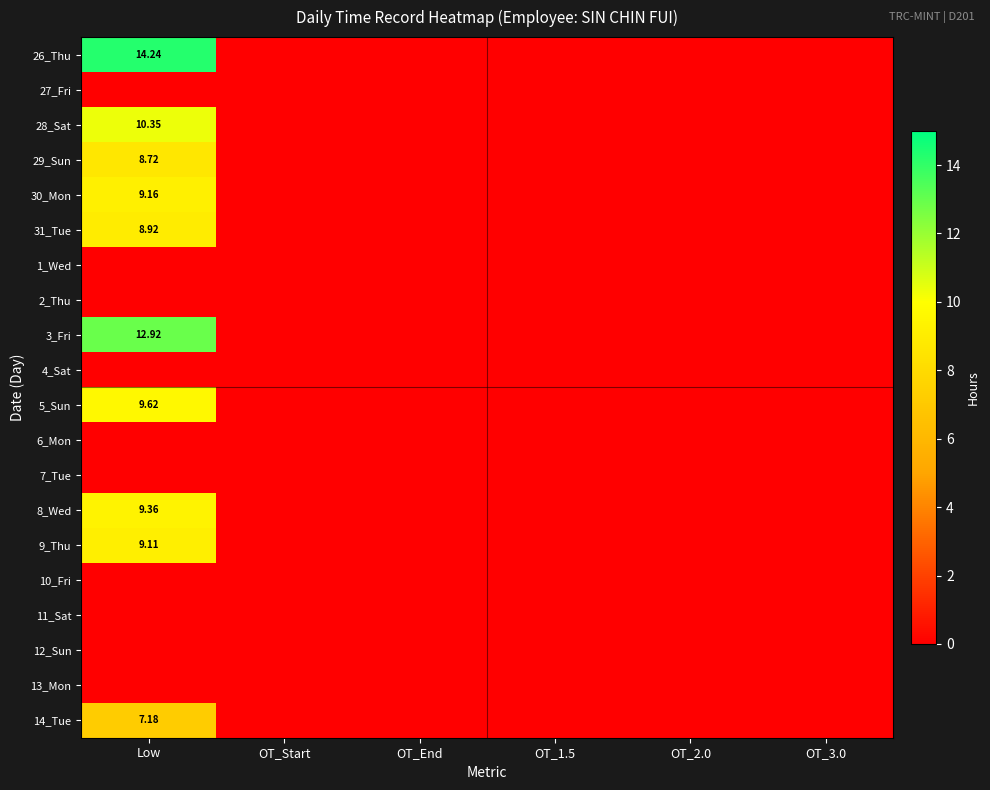

How many distinct data groups are displayed?

20